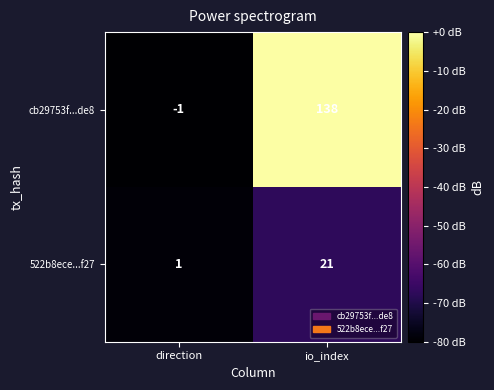

True or false: cb29753f...de8 has a value of 0 at direction.

False